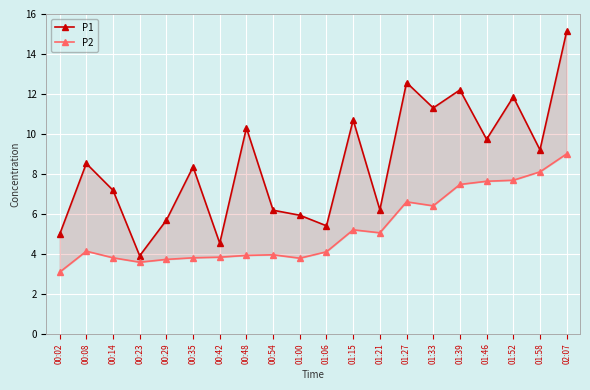

At how many categories does at least one series exceed 7?

12